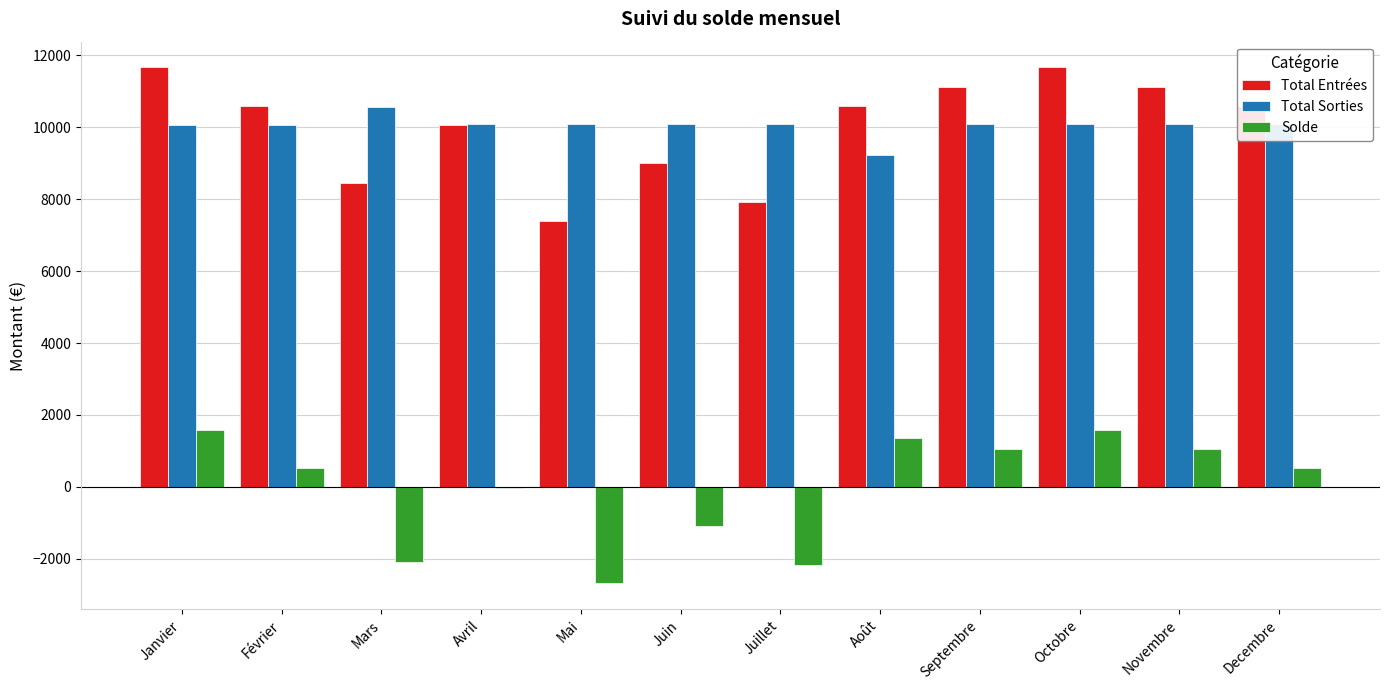

Which series changed the most between Avril and Juillet?

Total Entrées